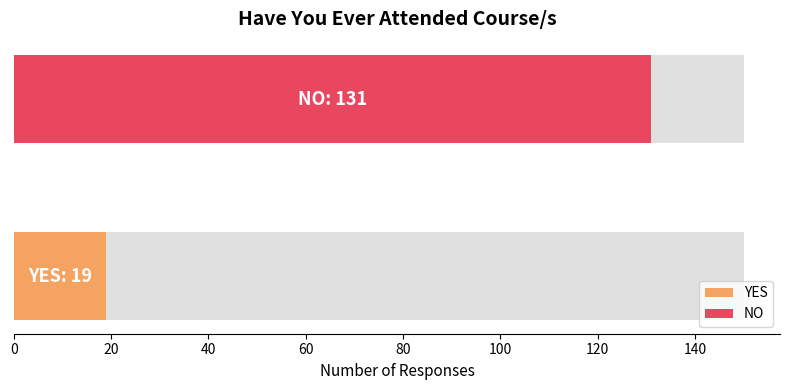

What is the difference between the maximum and minimum values?

112